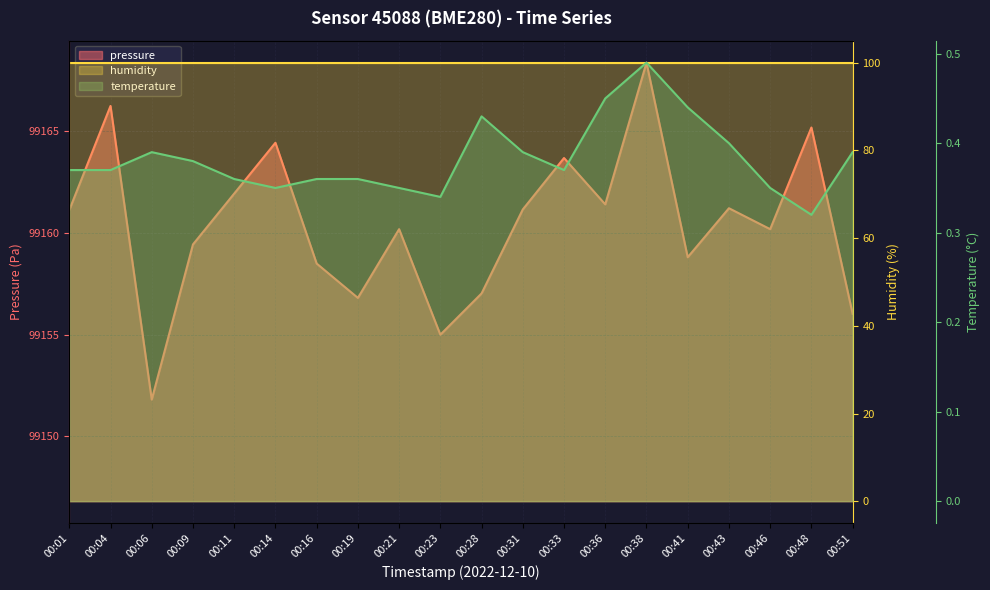

What is the value of the humidity point at the 6th from the left?

100.0